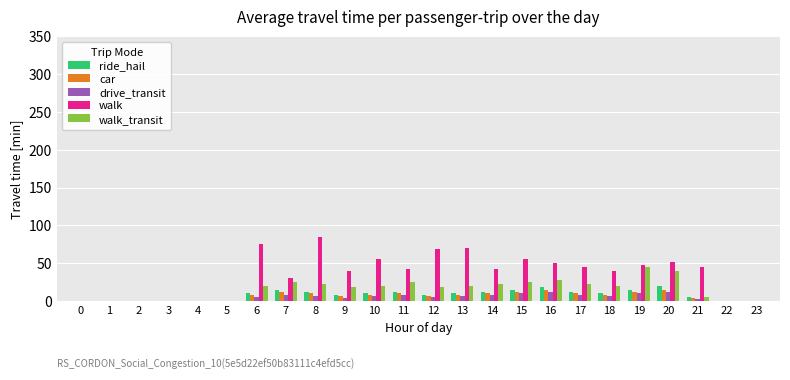

Which label corresponds to the largest value in the chart?

8